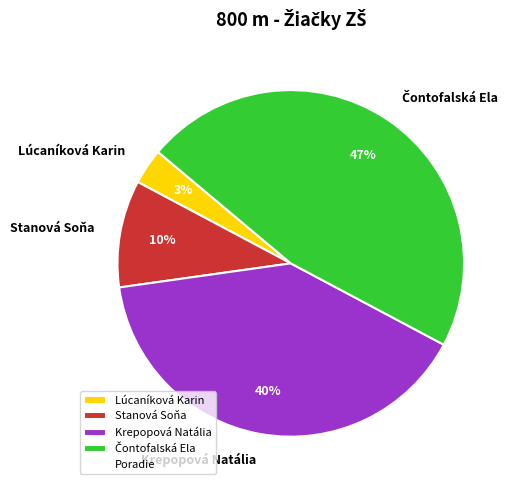

Which has a higher value, Lúcaníková Karin or Stanová Soňa?

Stanová Soňa